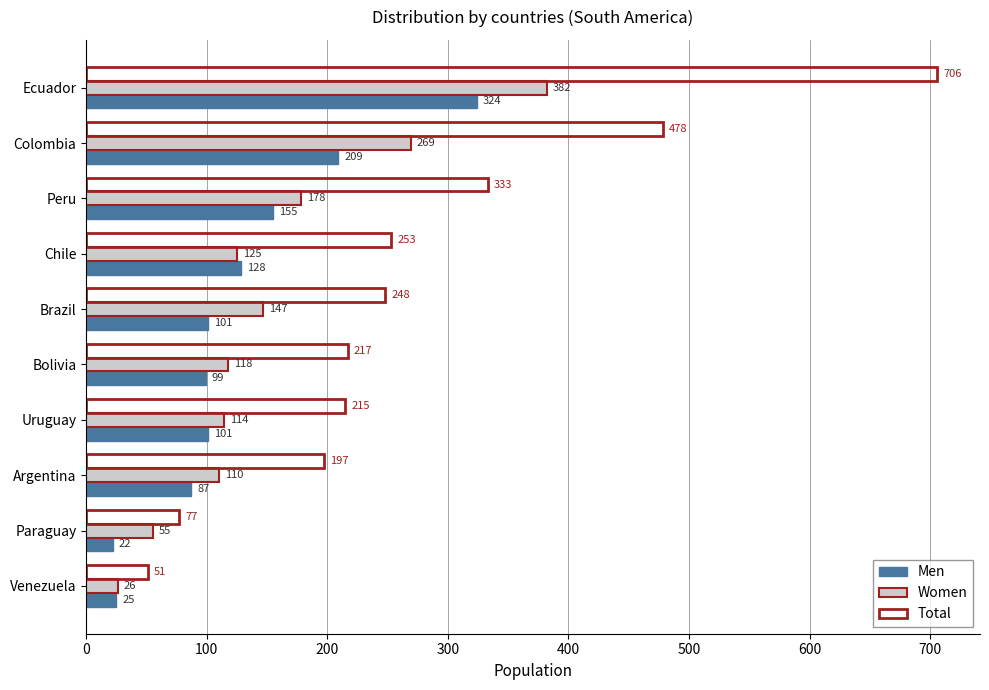

What is the maximum value shown in the chart?

706